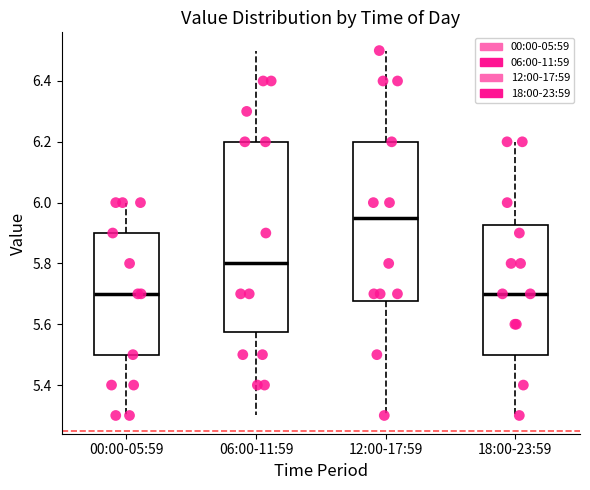

Reading left to right, read every box against the y-axis: the position of its median line, the range the box covers, and the ends of its whiskers. The values are not printed on the chart, so give them approximately, as read against the axis.

00:00-05:59: median 5.70, box 5.50 to 5.90, whiskers 5.30 to 6.00
06:00-11:59: median 5.80, box 5.58 to 6.20, whiskers 5.30 to 6.50
12:00-17:59: median 5.96, box 5.68 to 6.20, whiskers 5.30 to 6.50
18:00-23:59: median 5.70, box 5.50 to 5.92, whiskers 5.30 to 6.20